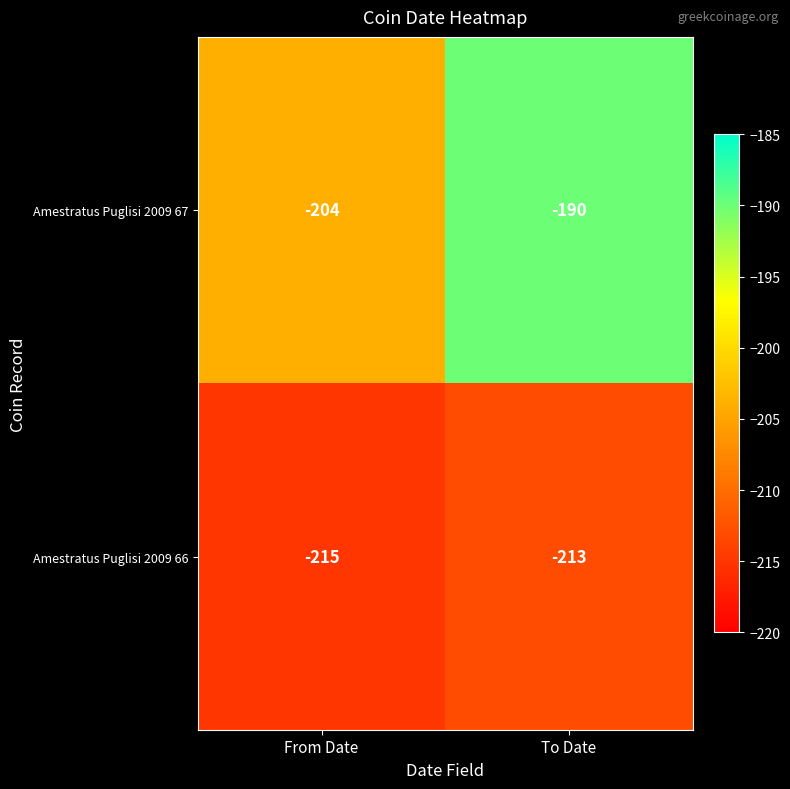

What is the maximum value shown in the chart?

-190